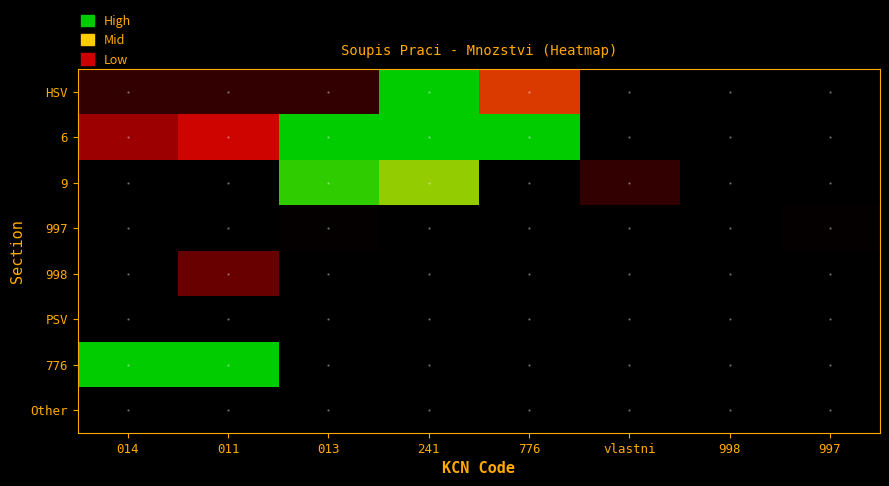

Which series has the largest total across all categories?

6